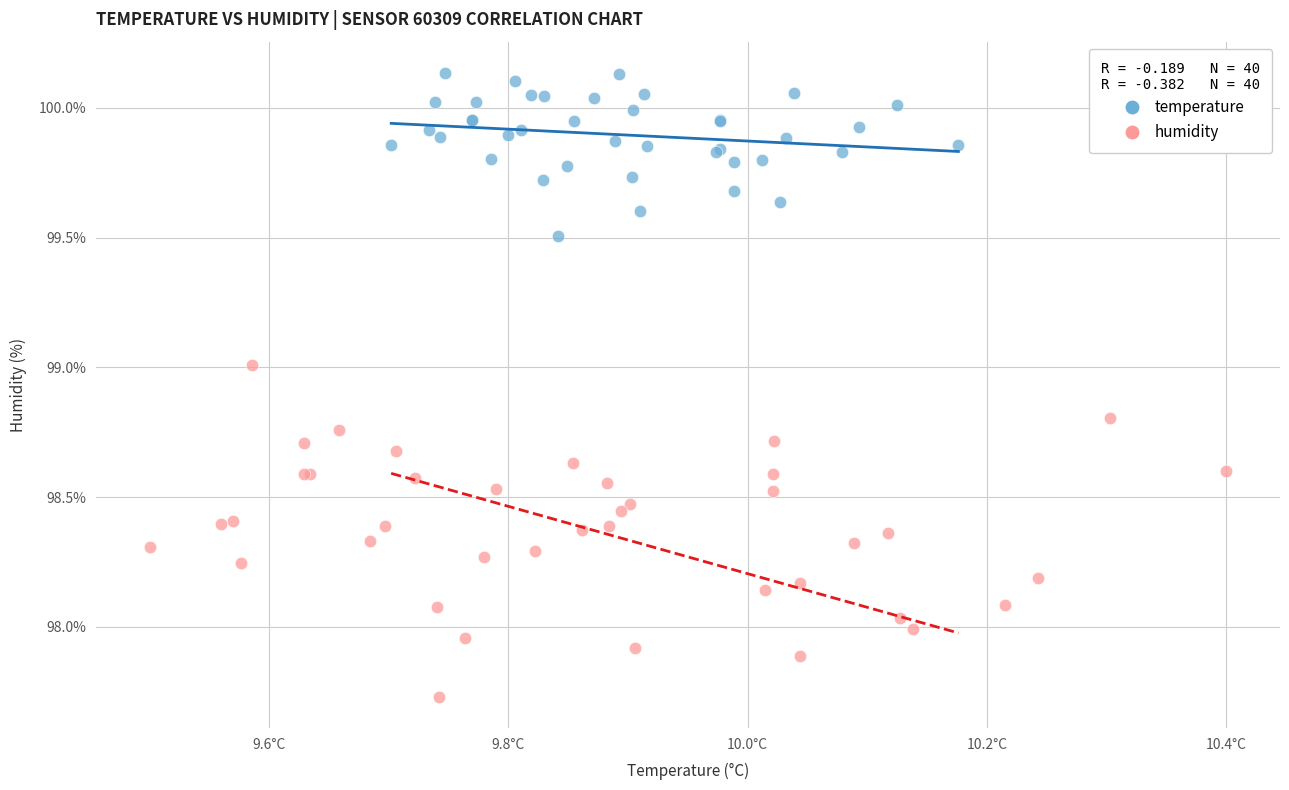

Which series contains the lowest Y value?

humidity